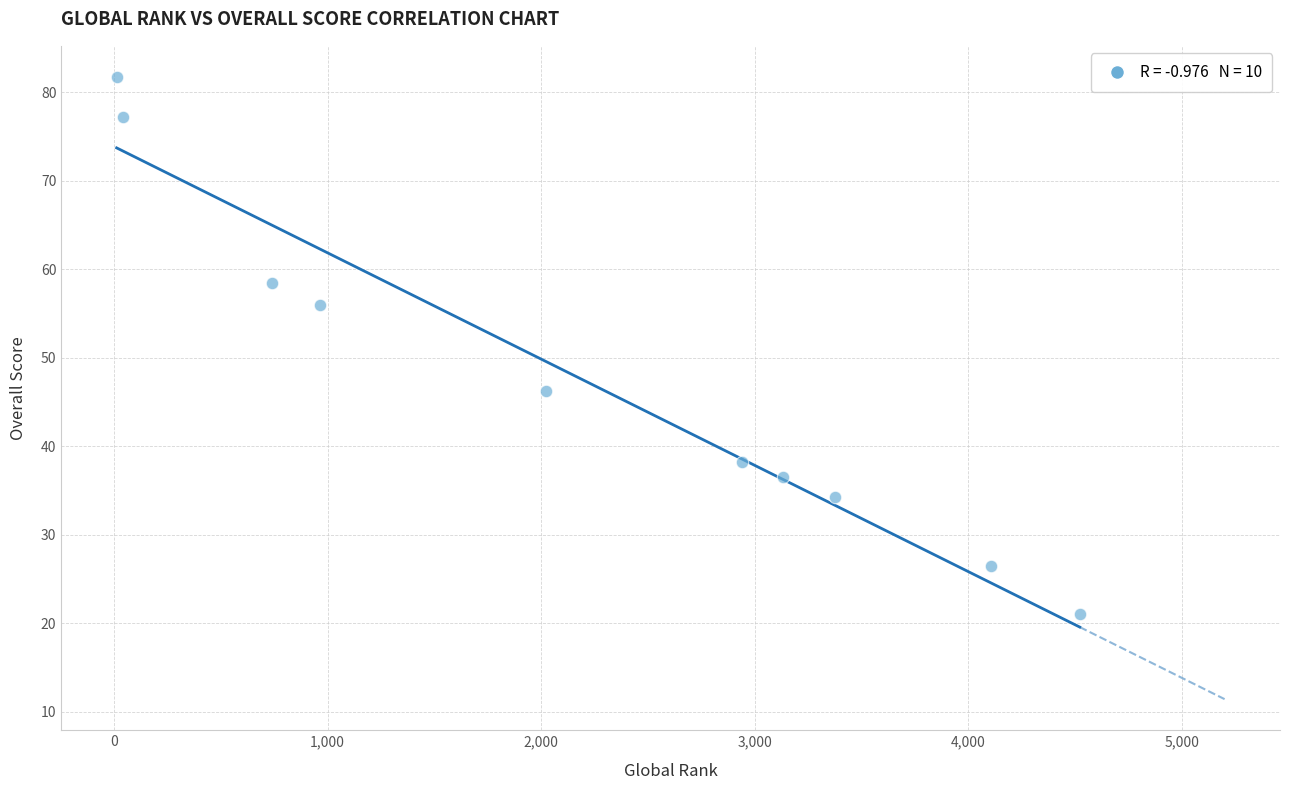

What is the average X value?

2186.1